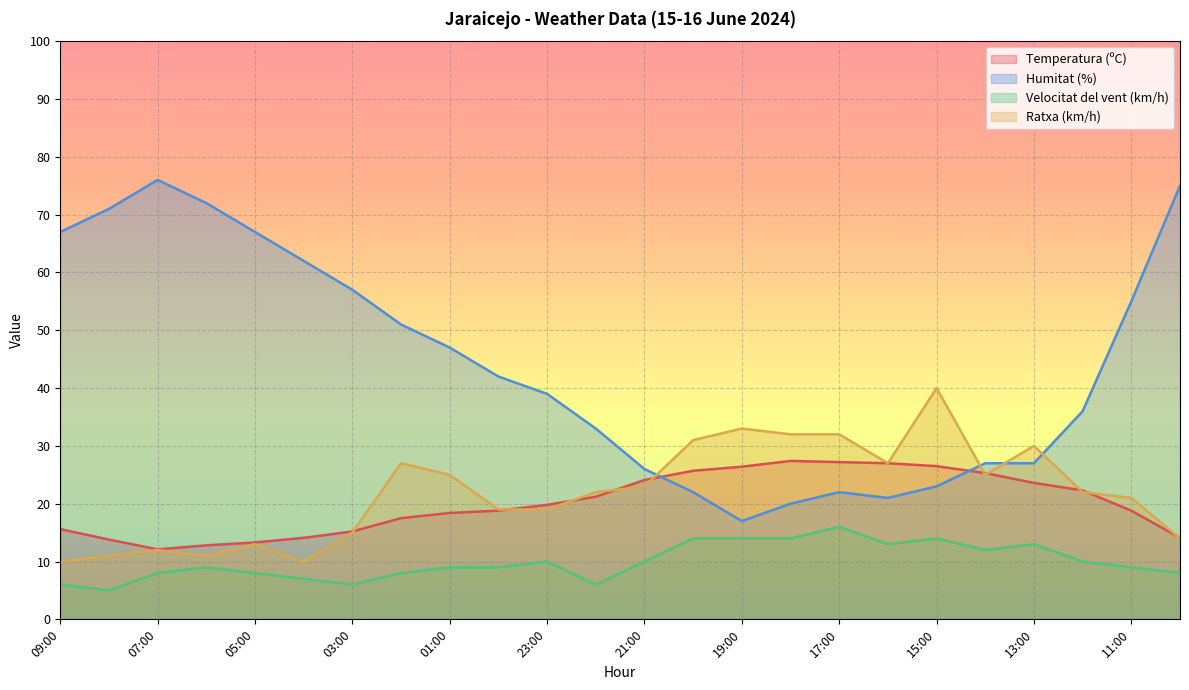

Between 16:00 and 12:00, which series saw the biggest shift?

Humitat (%)